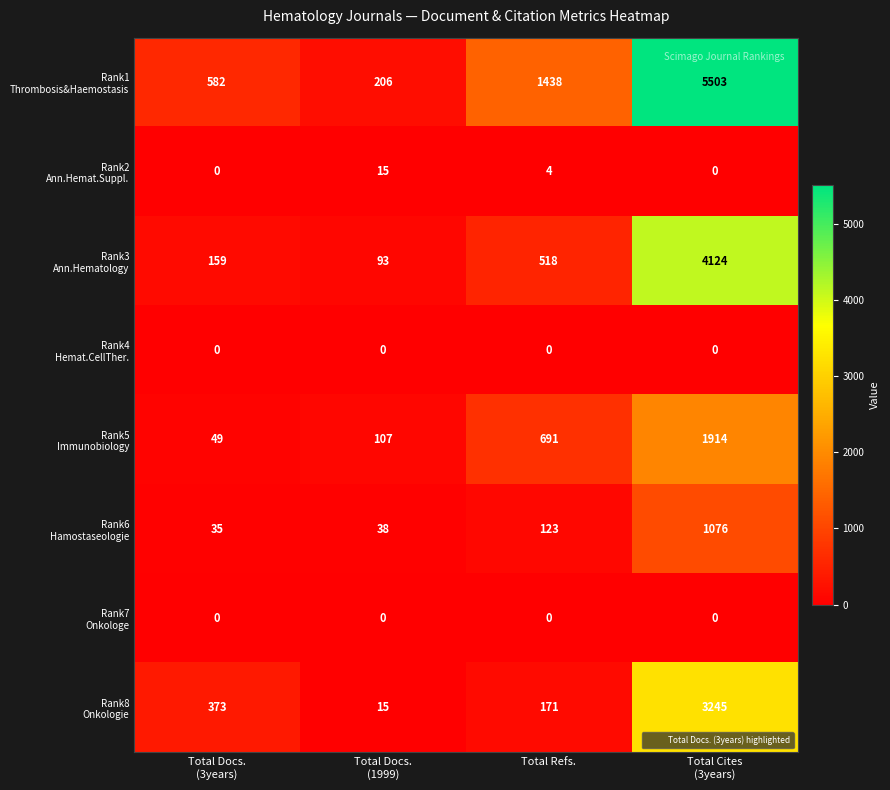

How many series are shown in this chart?

8